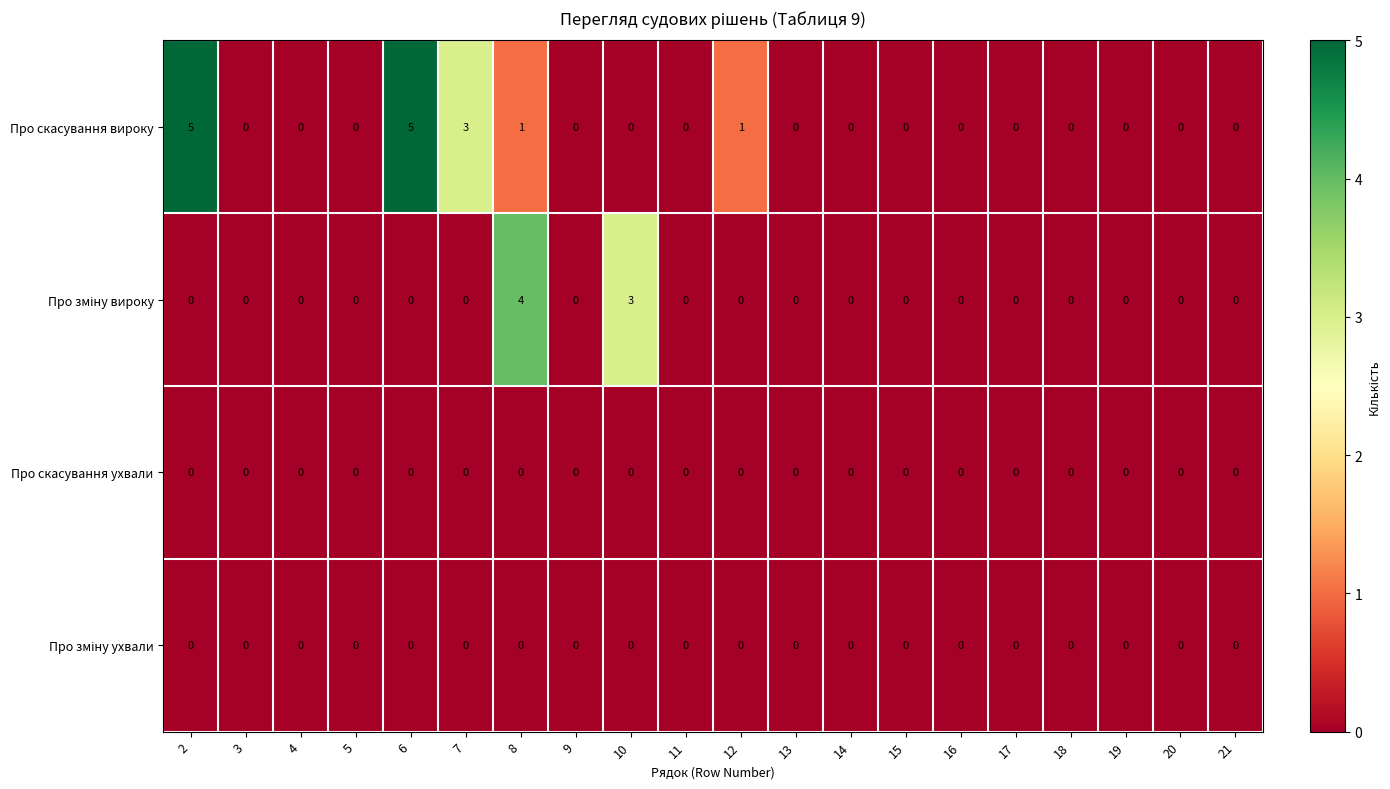

Is the value of Про скасування вироку at 2 greater than the value of Про скасування ухвали at 5?

Yes